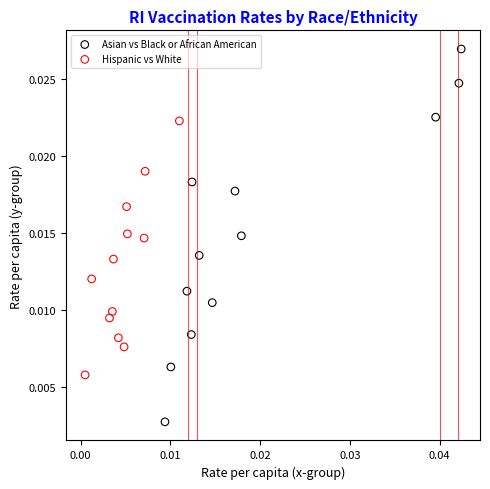

Which series reaches the maximum Y coordinate?

Asian vs Black or African American